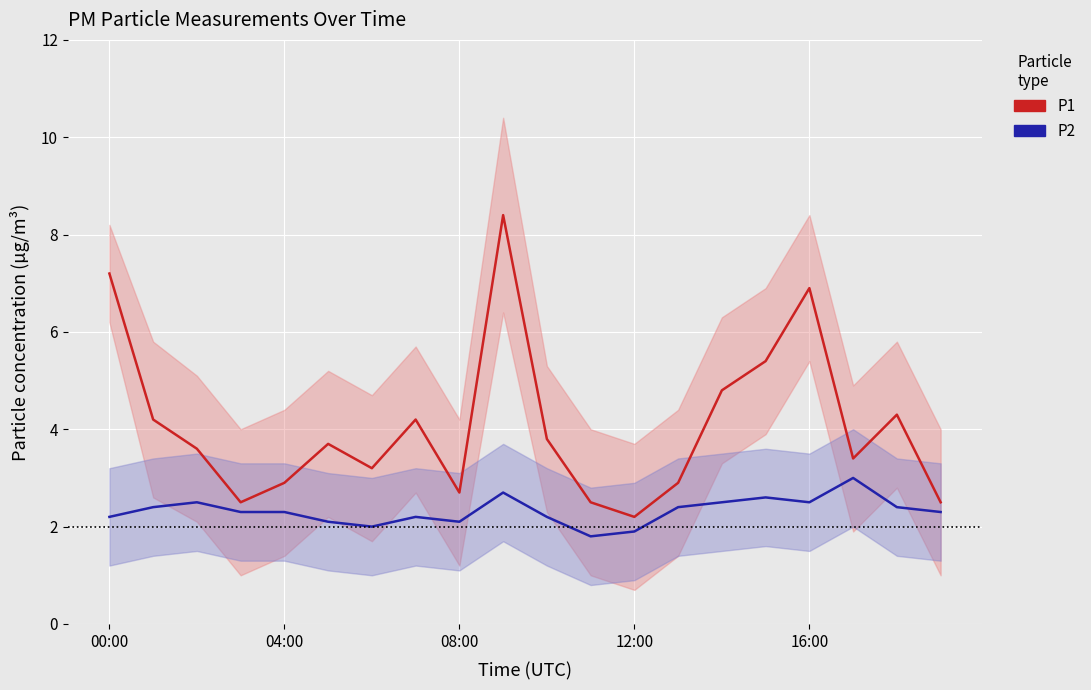

What are all the series names shown in the legend?

P1, P2